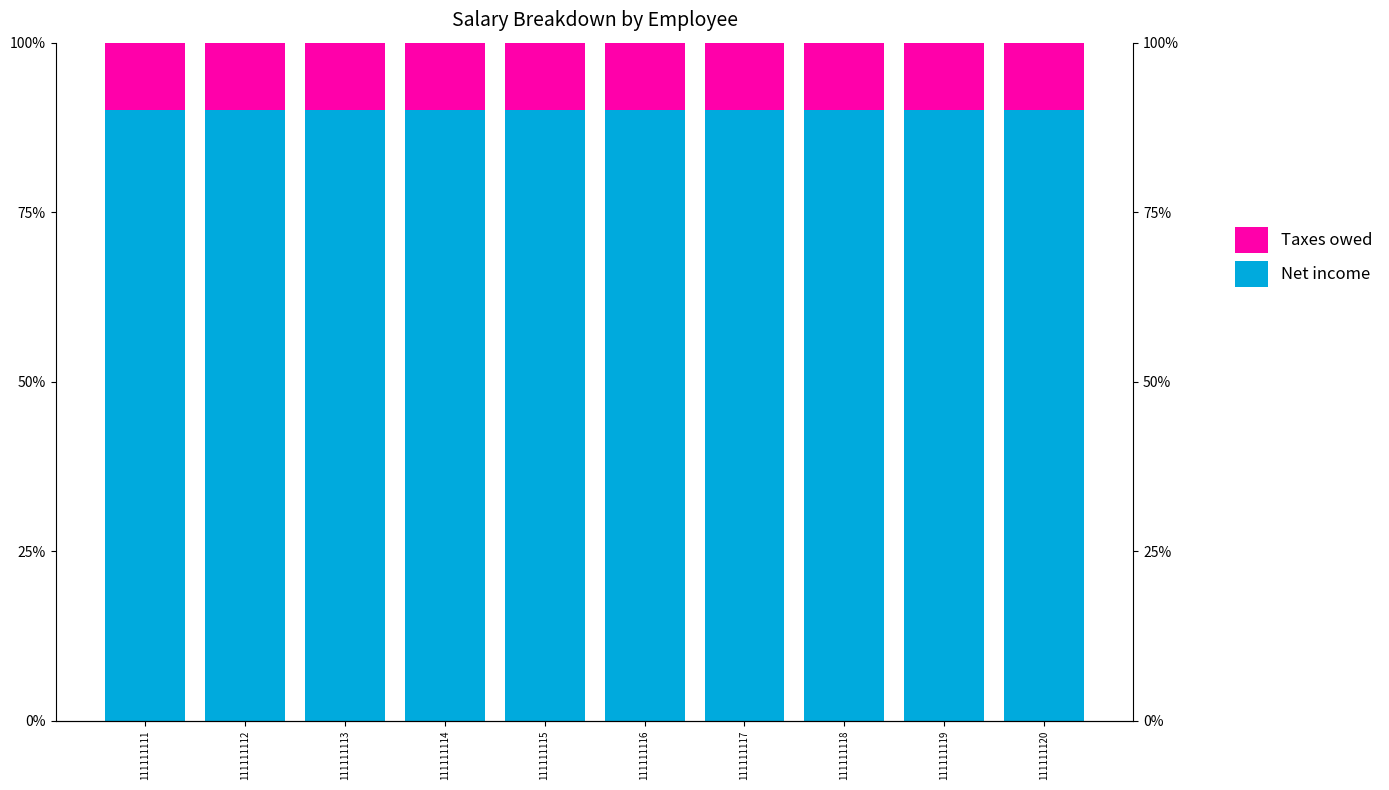

What is the value of the Net income bar at the 9th from the left?

90